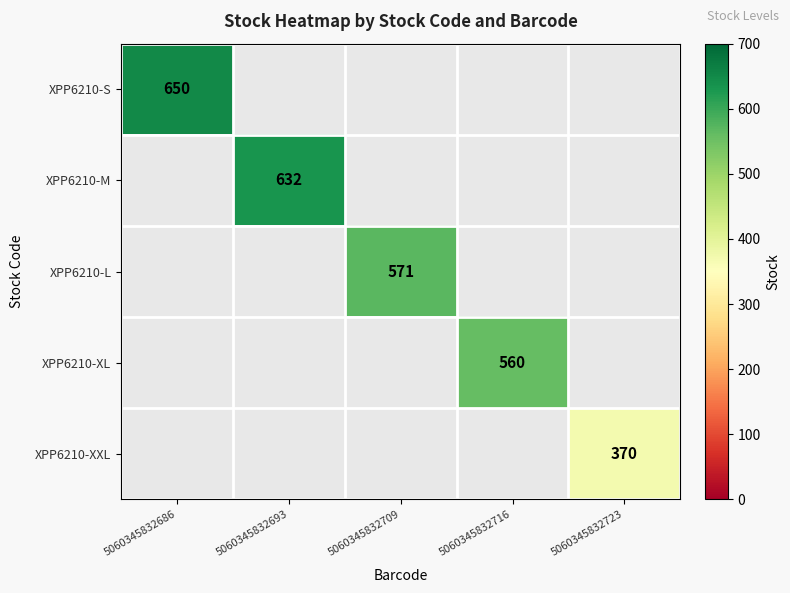

Count the number of categories in the chart.

5